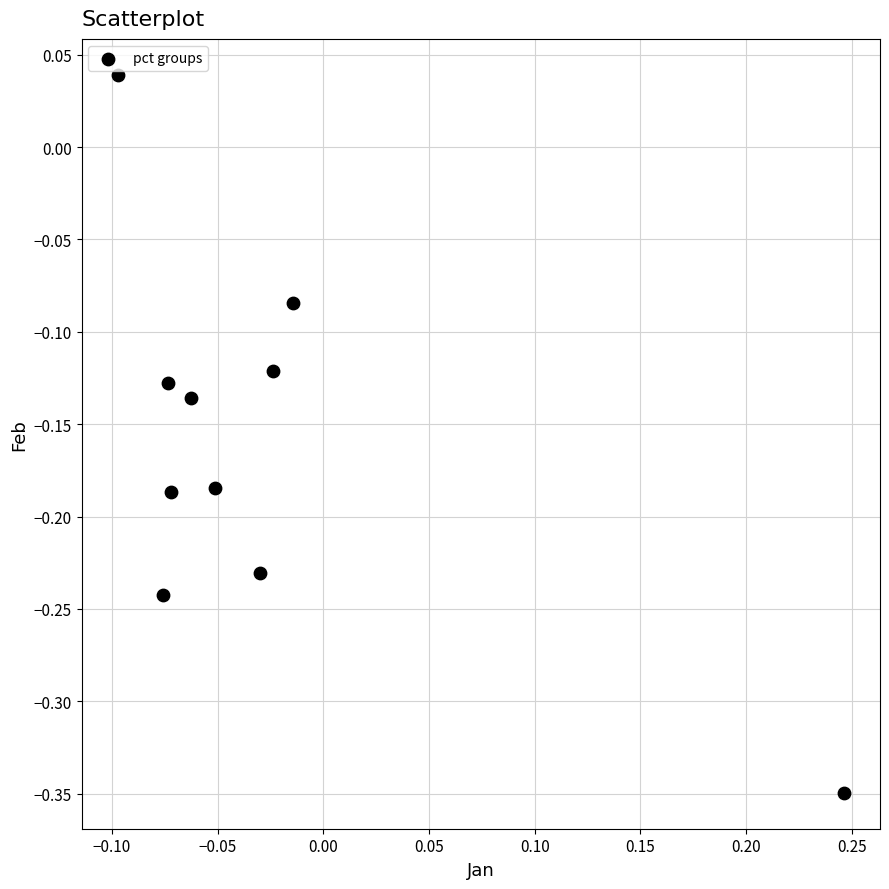

What is the range of X values (max minus min)?

0.3